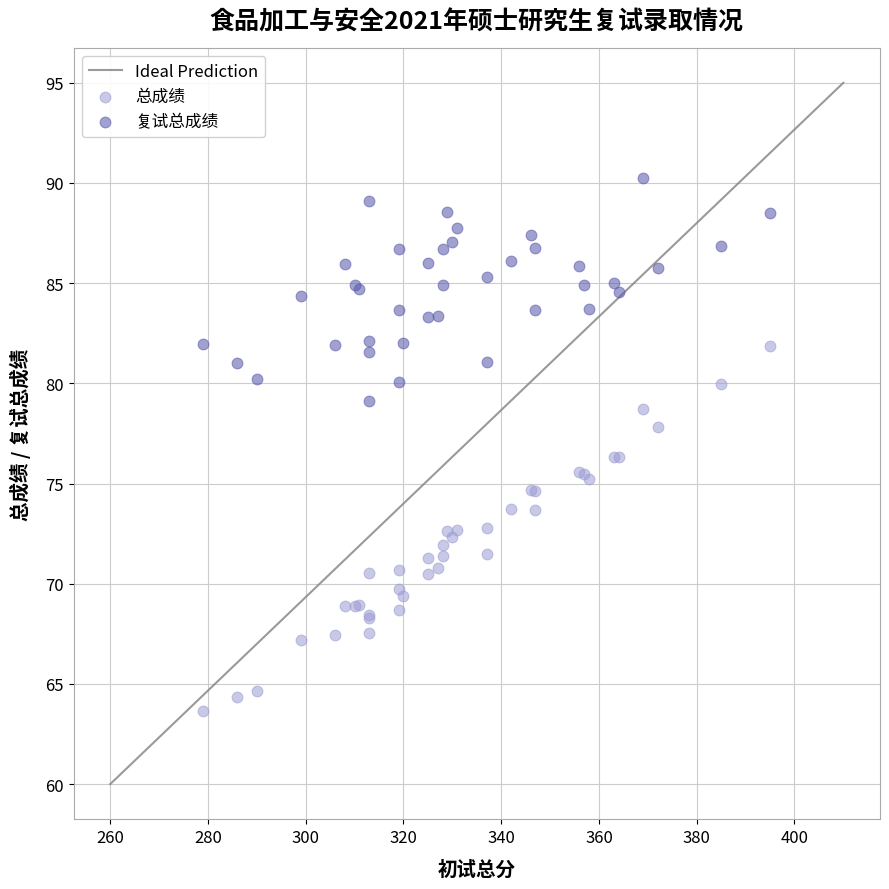

Which series has the widest spread of Y values?

总成绩